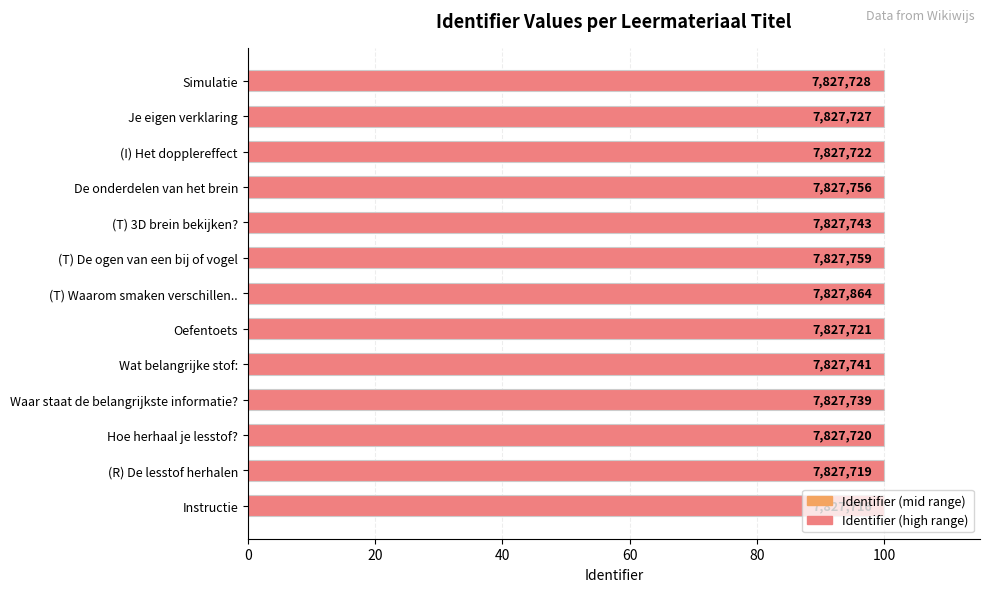

How many bars are there in total?

13